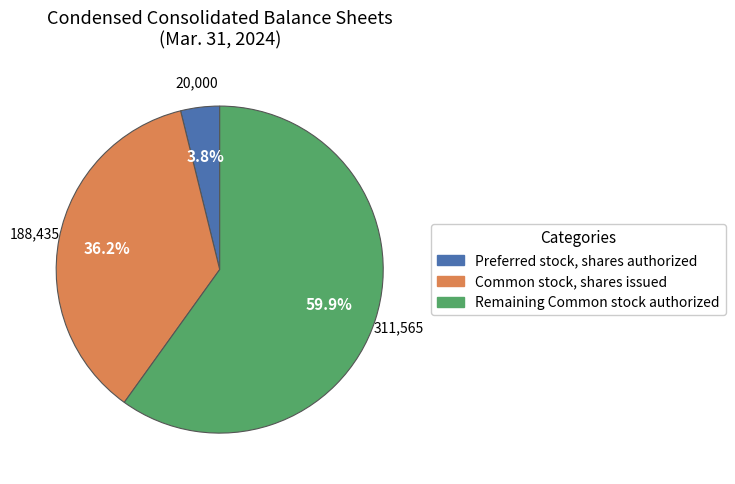

Is there a majority slice in this chart?

Yes